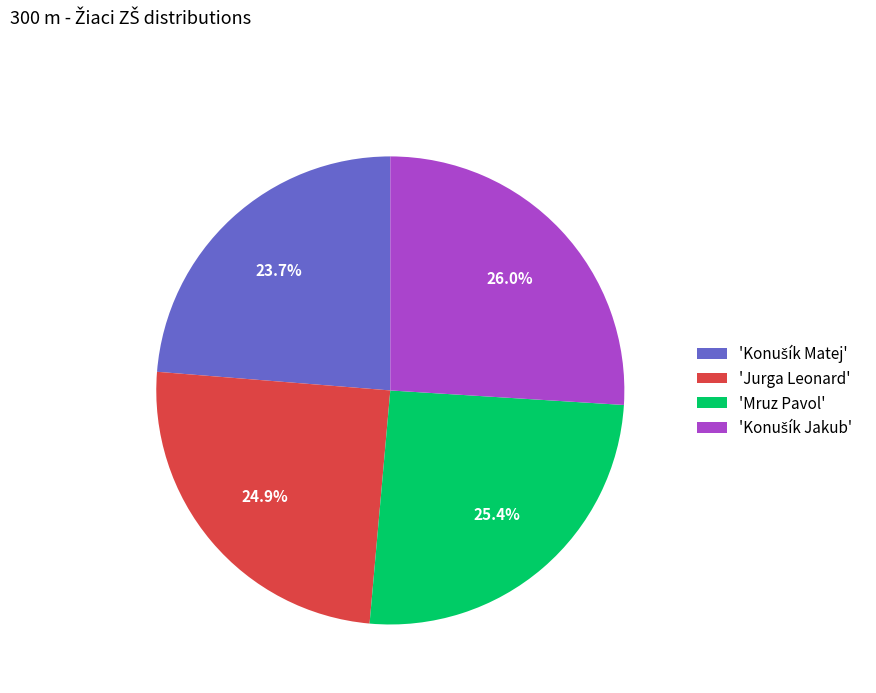

Is there any slice that represents more than half of the pie?

No